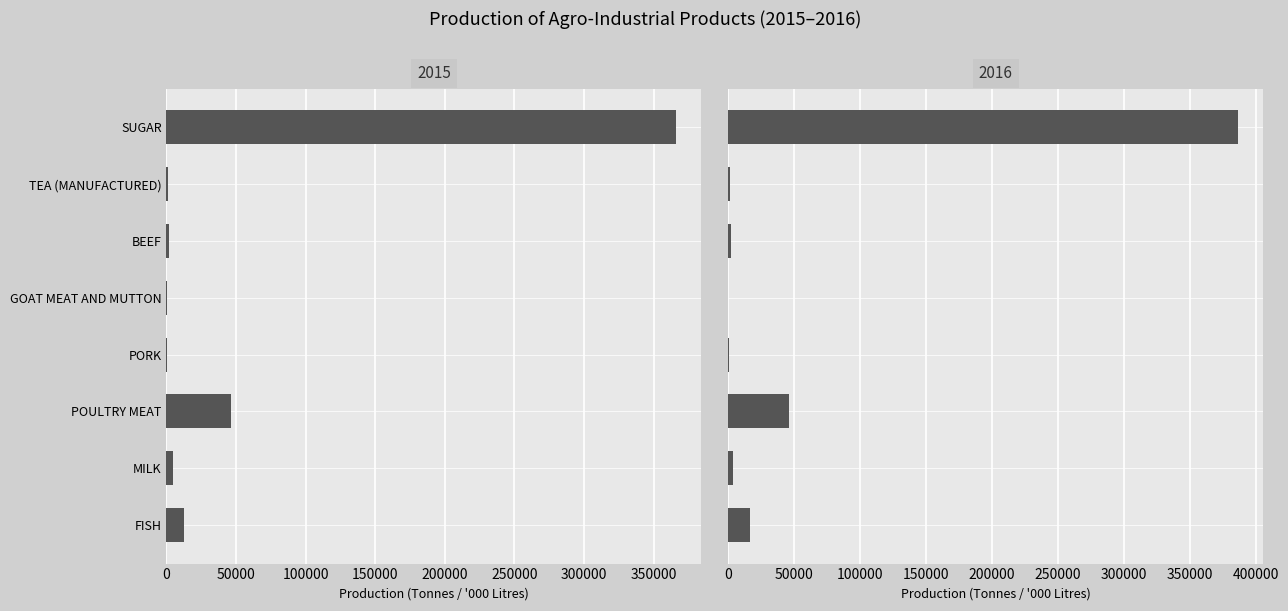

Does the chart contain stacked bars?

No